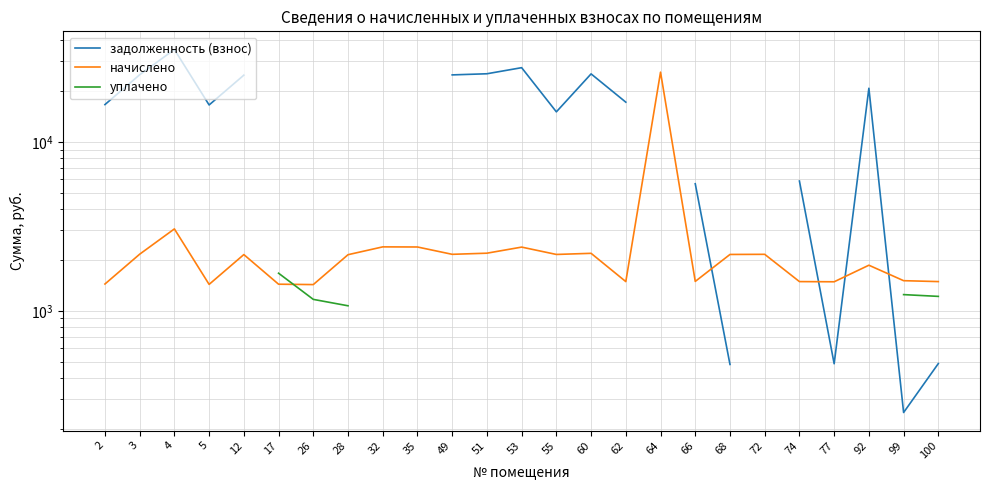

Count the number of categories in the chart.

25